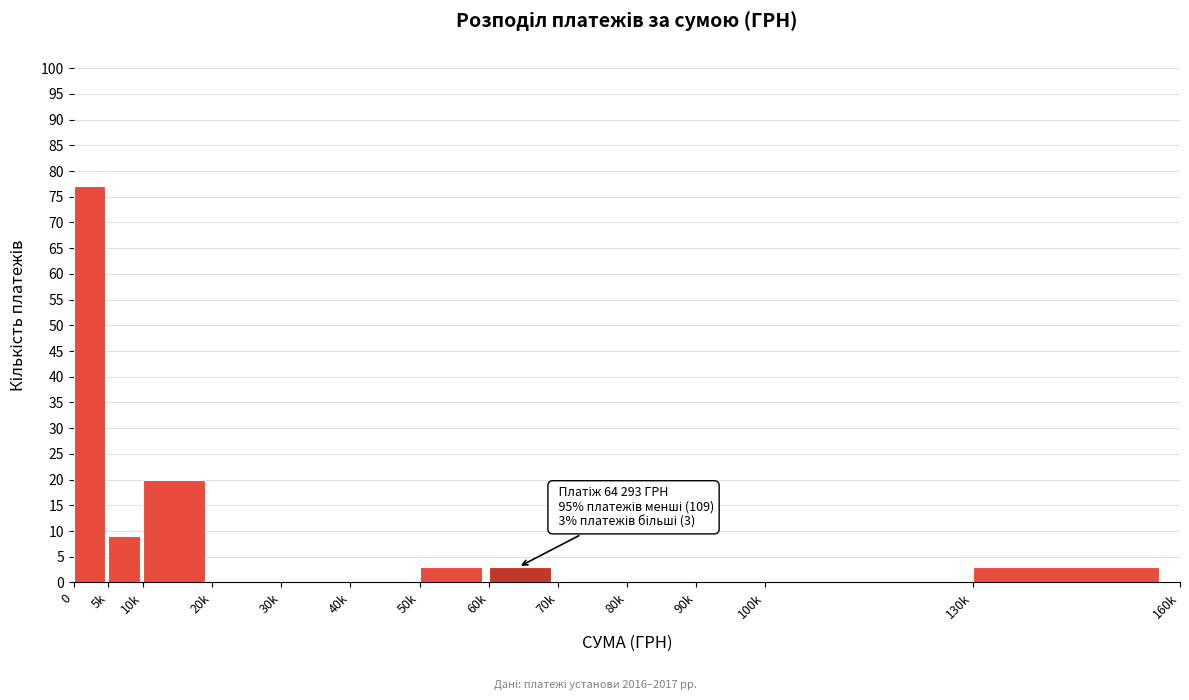

Reading left to right, what are all the values shown in this chart?

0=77	5k=9	10k=20	20k=0	30k=0	40k=0	50k=3	60k=3	70k=0	80k=0	90k=0	100k=0	130k=3